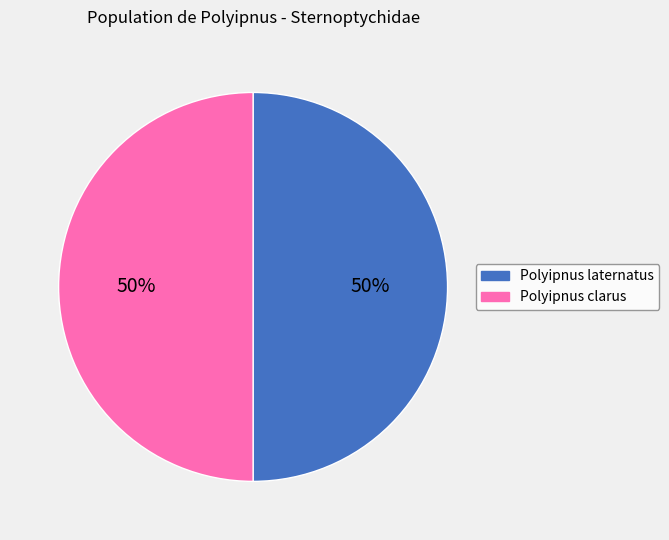

Combined, do Polyipnus laternatus and Polyipnus clarus account for over 50%?

Yes